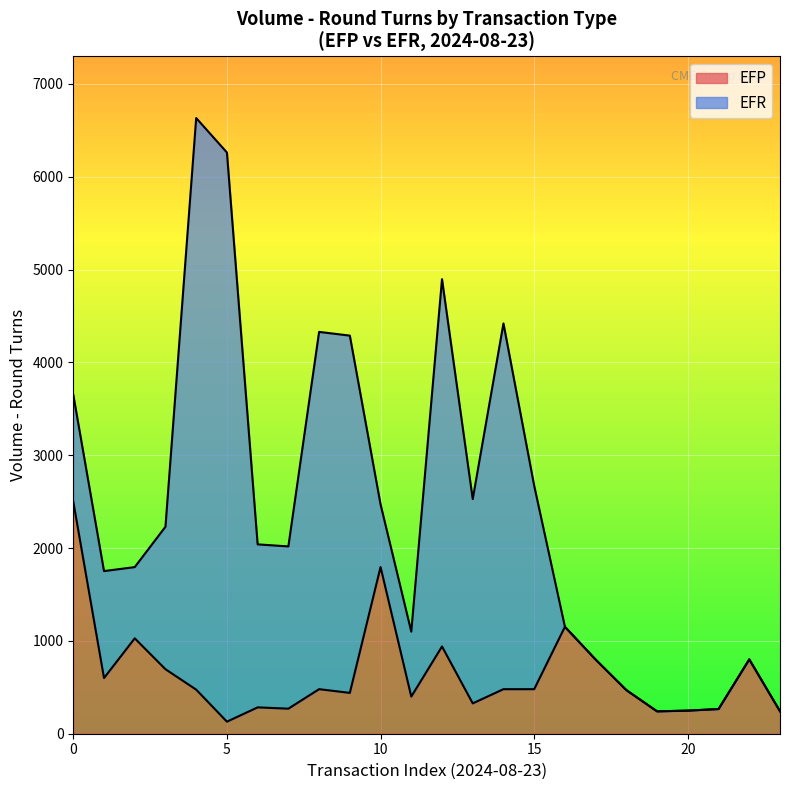

What is the label of the 3rd point from the left?

2